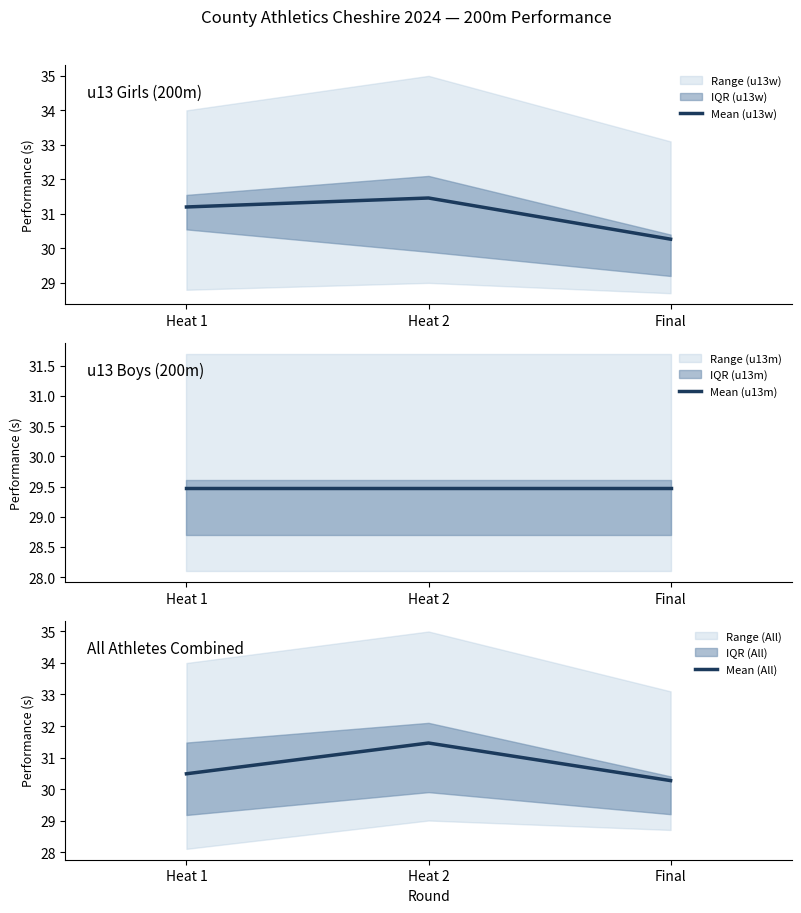

What is the difference between the Mean (All) values at Final and Heat 1?

0.2